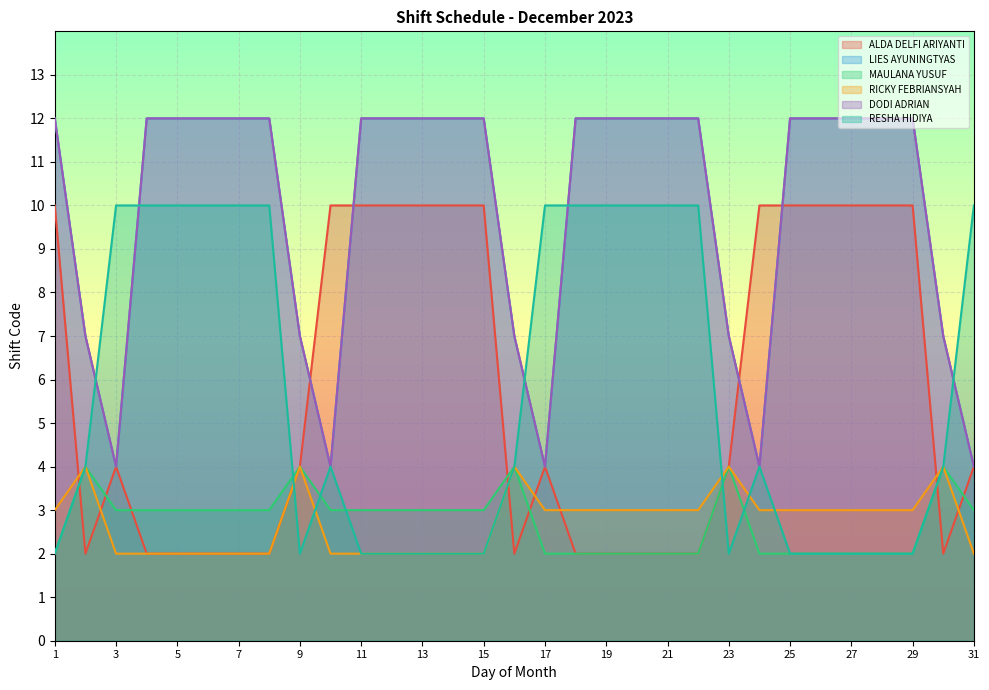

How many categories are shown in the chart?

31